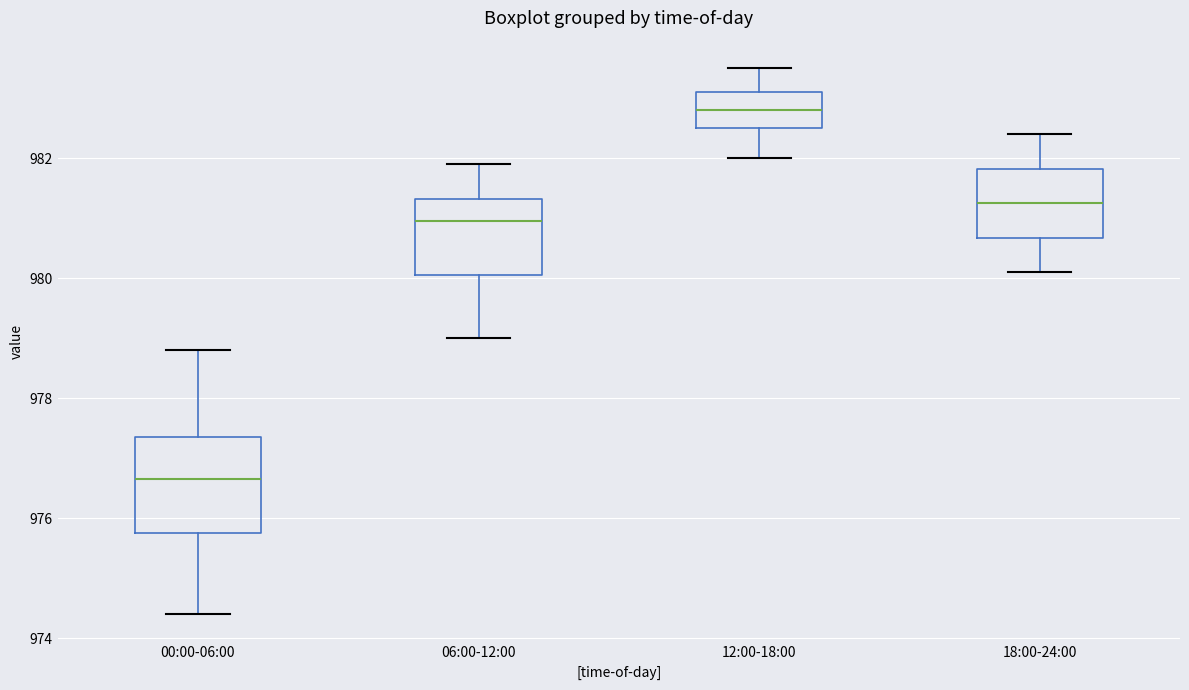

Which box's median line is the highest?

12:00-18:00